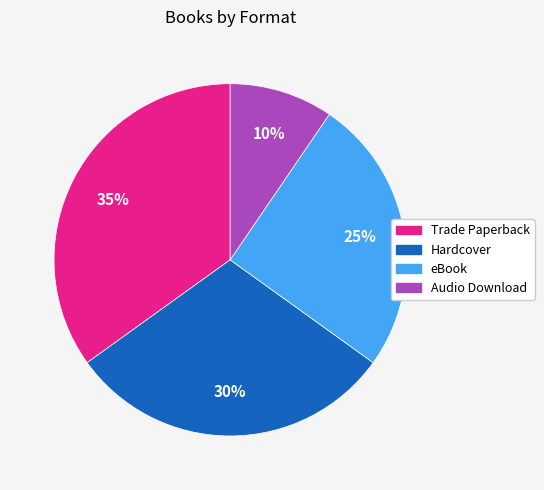

What is the largest slice in the pie chart?

Trade Paperback